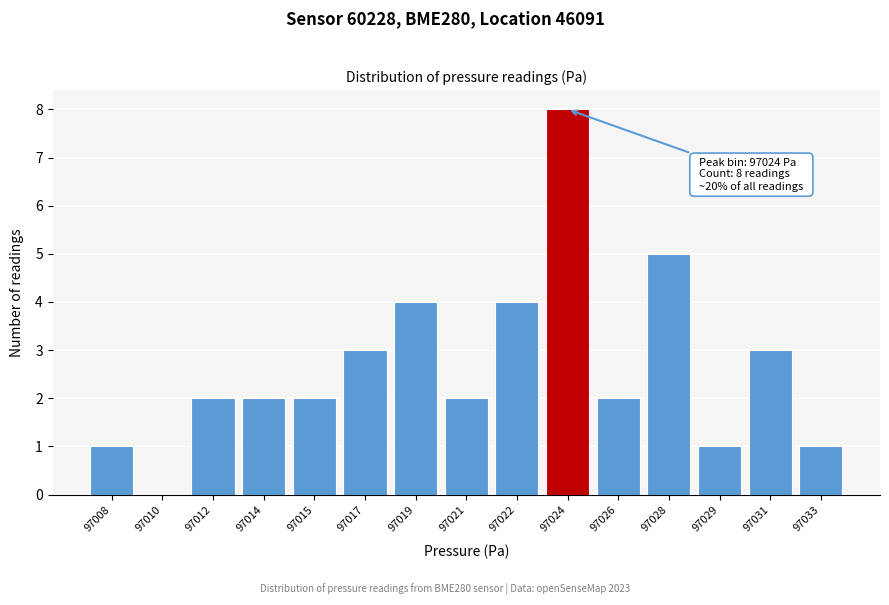

Reading left to right, extract all data points from this chart.

97008=1	97010=0	97012=2	97014=2	97015=2	97017=3	97019=4	97021=2	97022=4	97024=8	97026=2	97028=5	97029=1	97031=3	97033=1